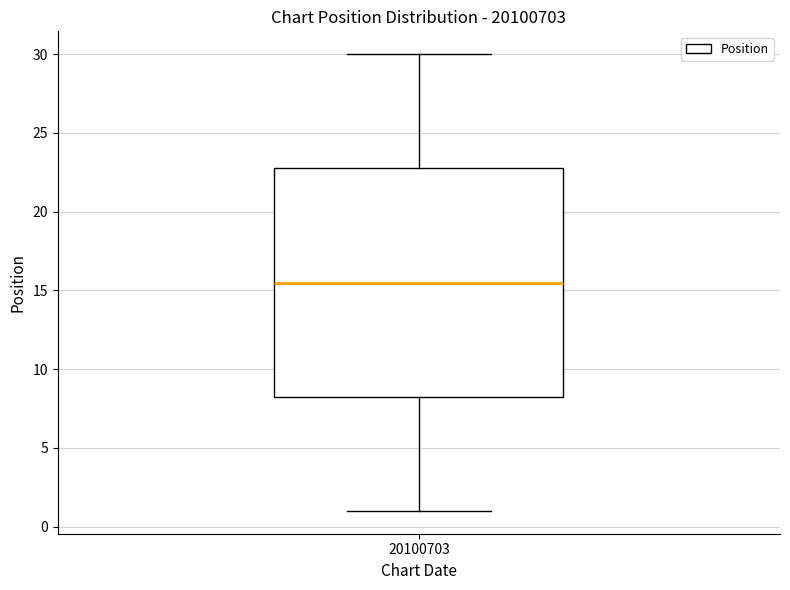

Transcribe this box plot: give where the median line is, the range the box spans, and where the two whiskers end, as read against the y-axis. The values are not printed on the chart, so give them approximately, as read against the axis.

median 15.5, box 8.5 to 23.0, whiskers 1.0 to 30.0